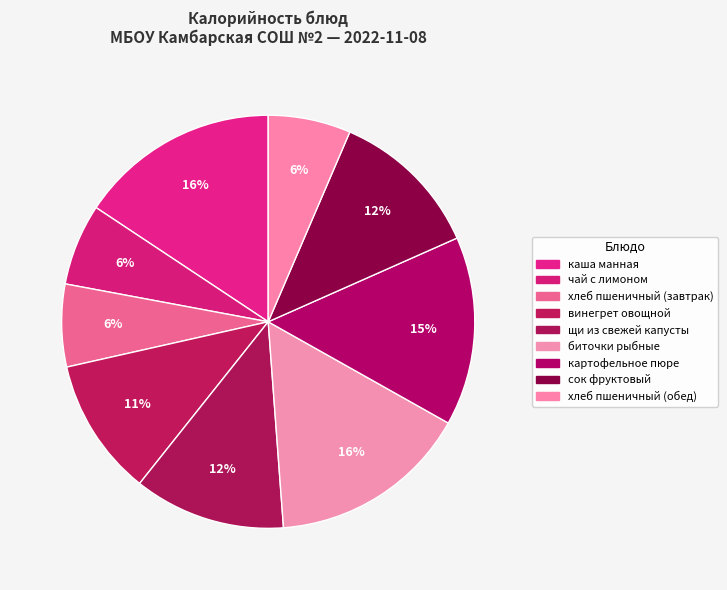

Count the number of slices in the pie.

9